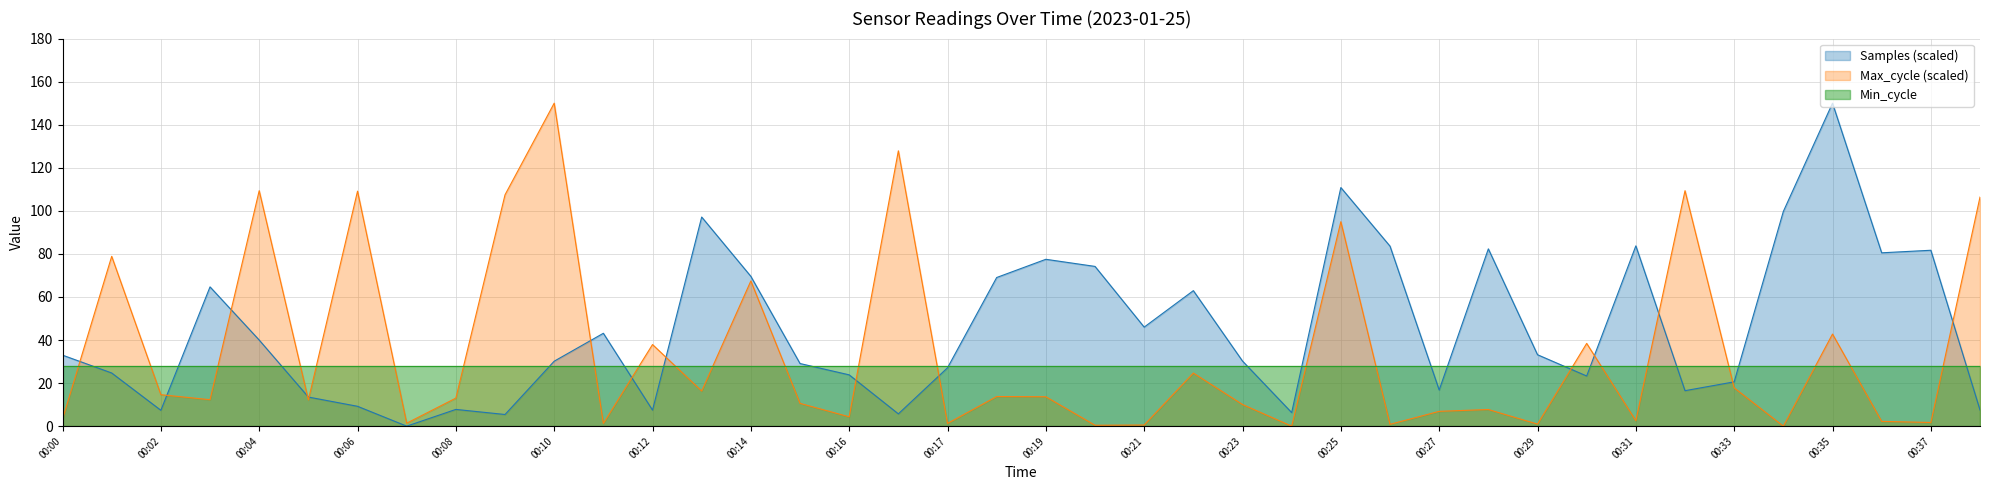

How many positive values does the Samples series have?

39